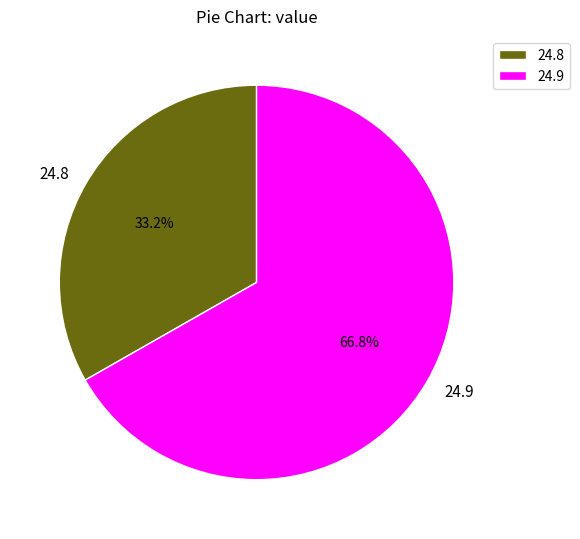

What is the ratio of the value at 24.9 to the value at 24.8?

2.0